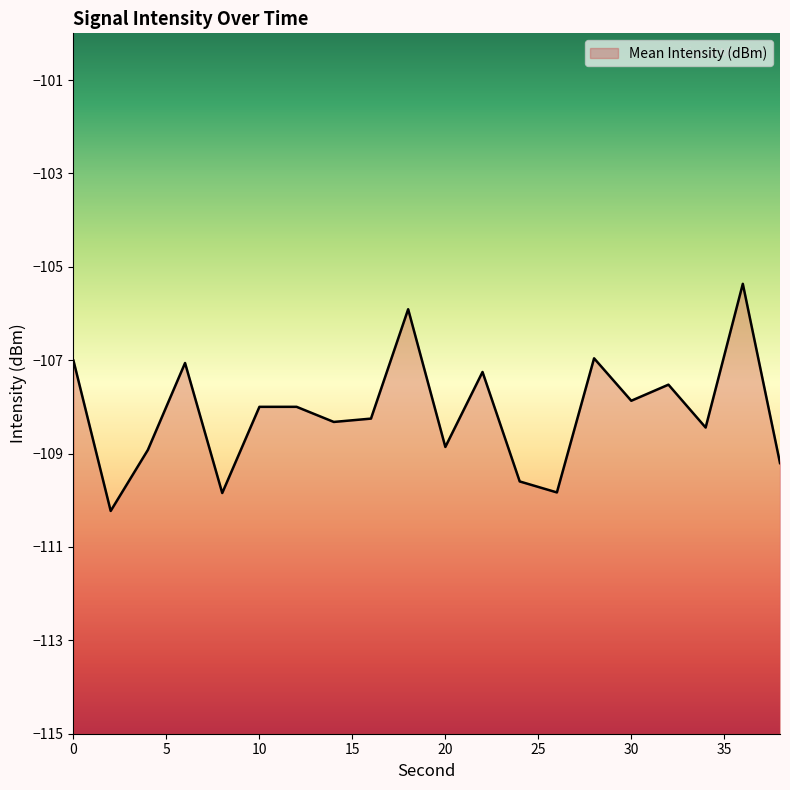

What is the value of the 7th point from the left?

-108.0